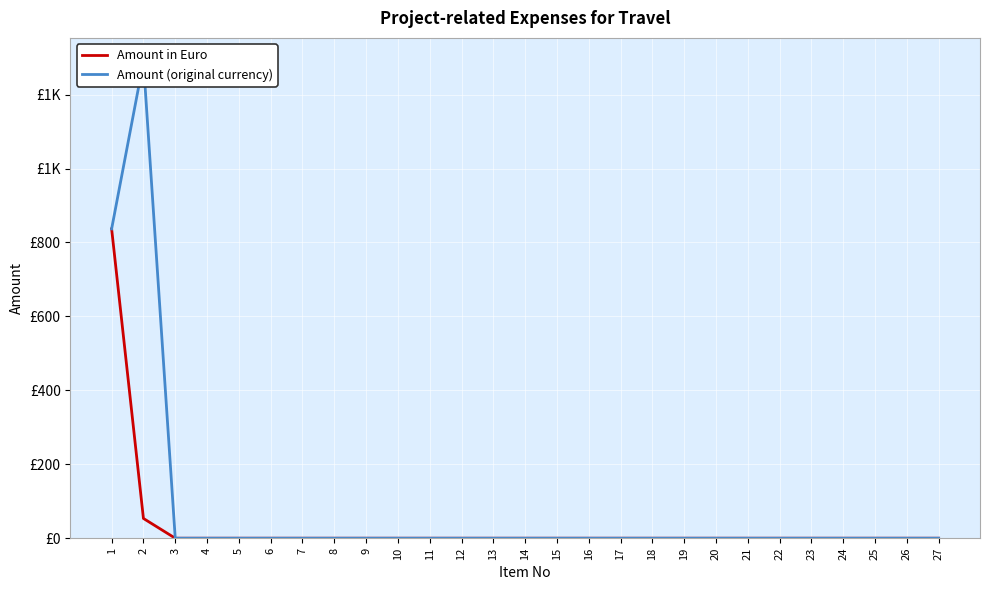

Rank the series by their maximum value, from highest to lowest.

Amount (original currency), Amount in Euro